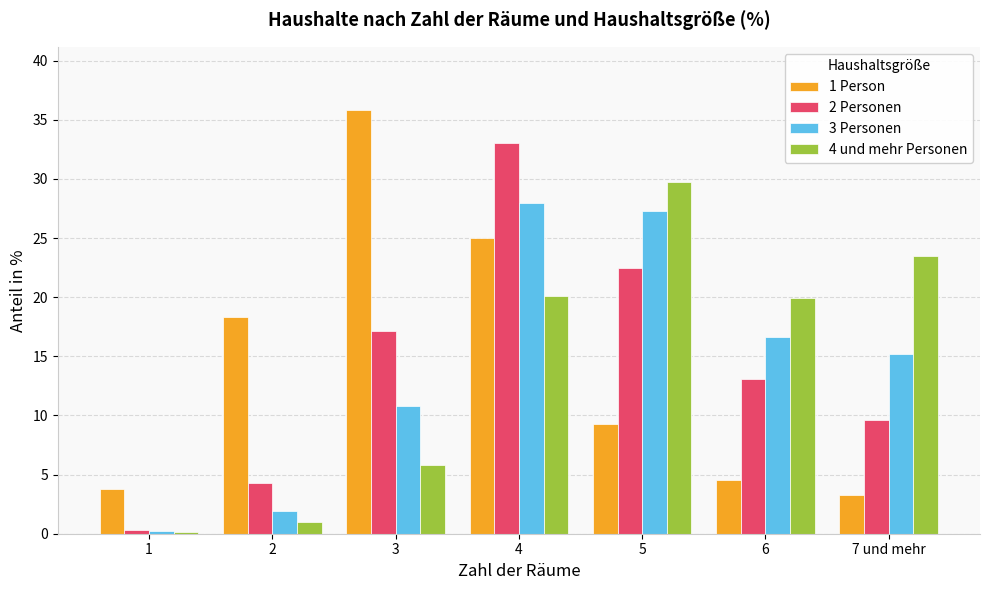

How many bars are there in total?

28